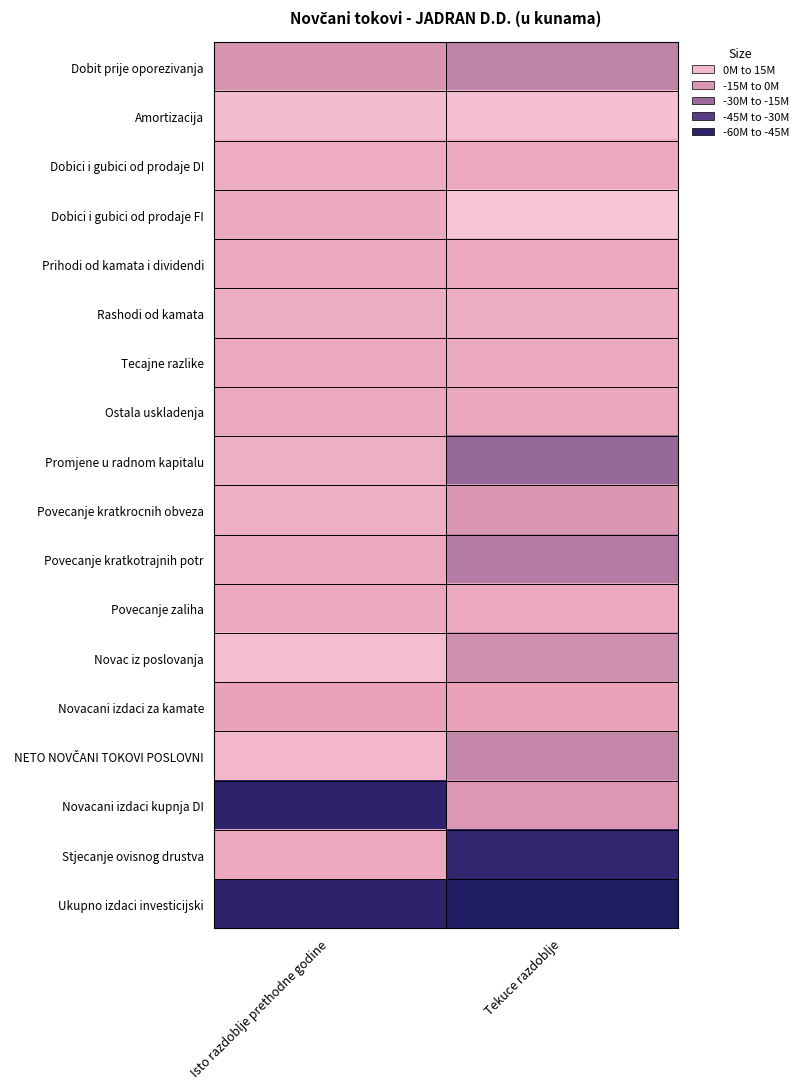

What is the minimum value shown in the chart?

-57304564